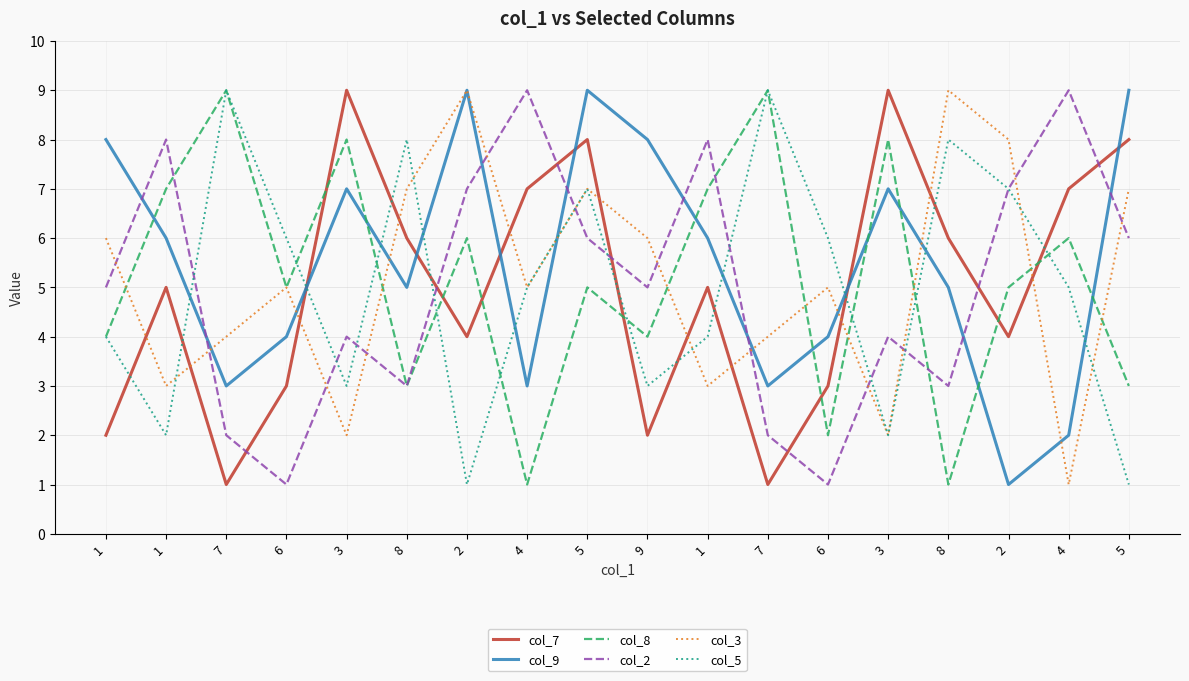

At which label does col_8 reach its minimum?

4